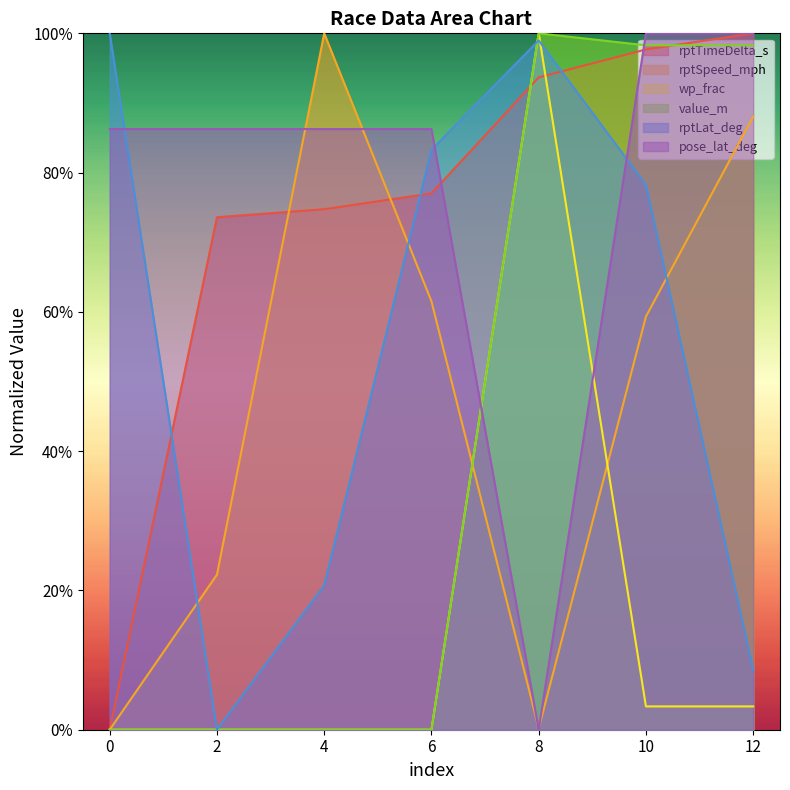

How many times do rptTimeDelta_s and rptSpeed_mph cross each other?

2